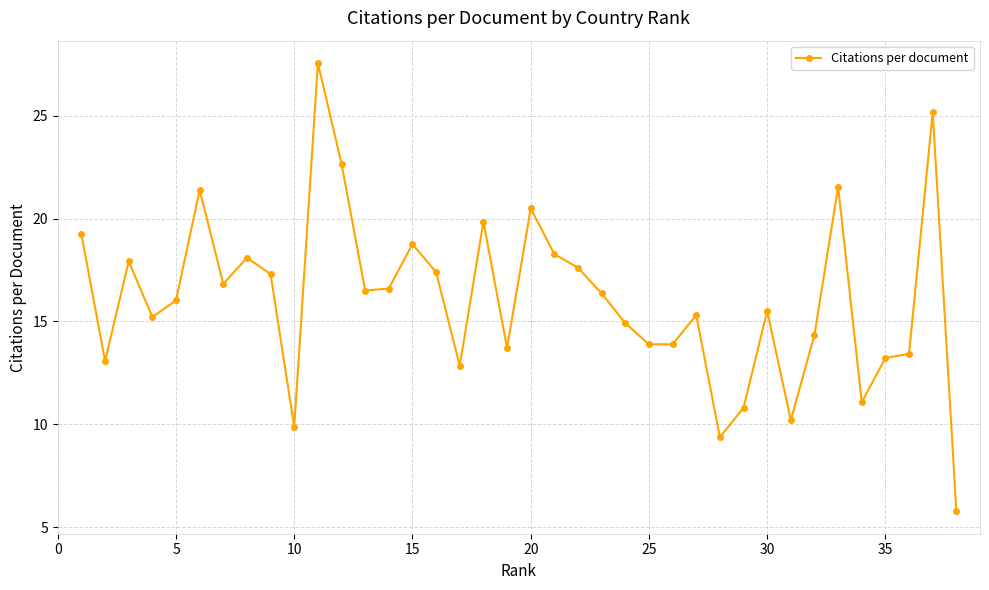

What is the value of the 22nd point from the left?

17.6